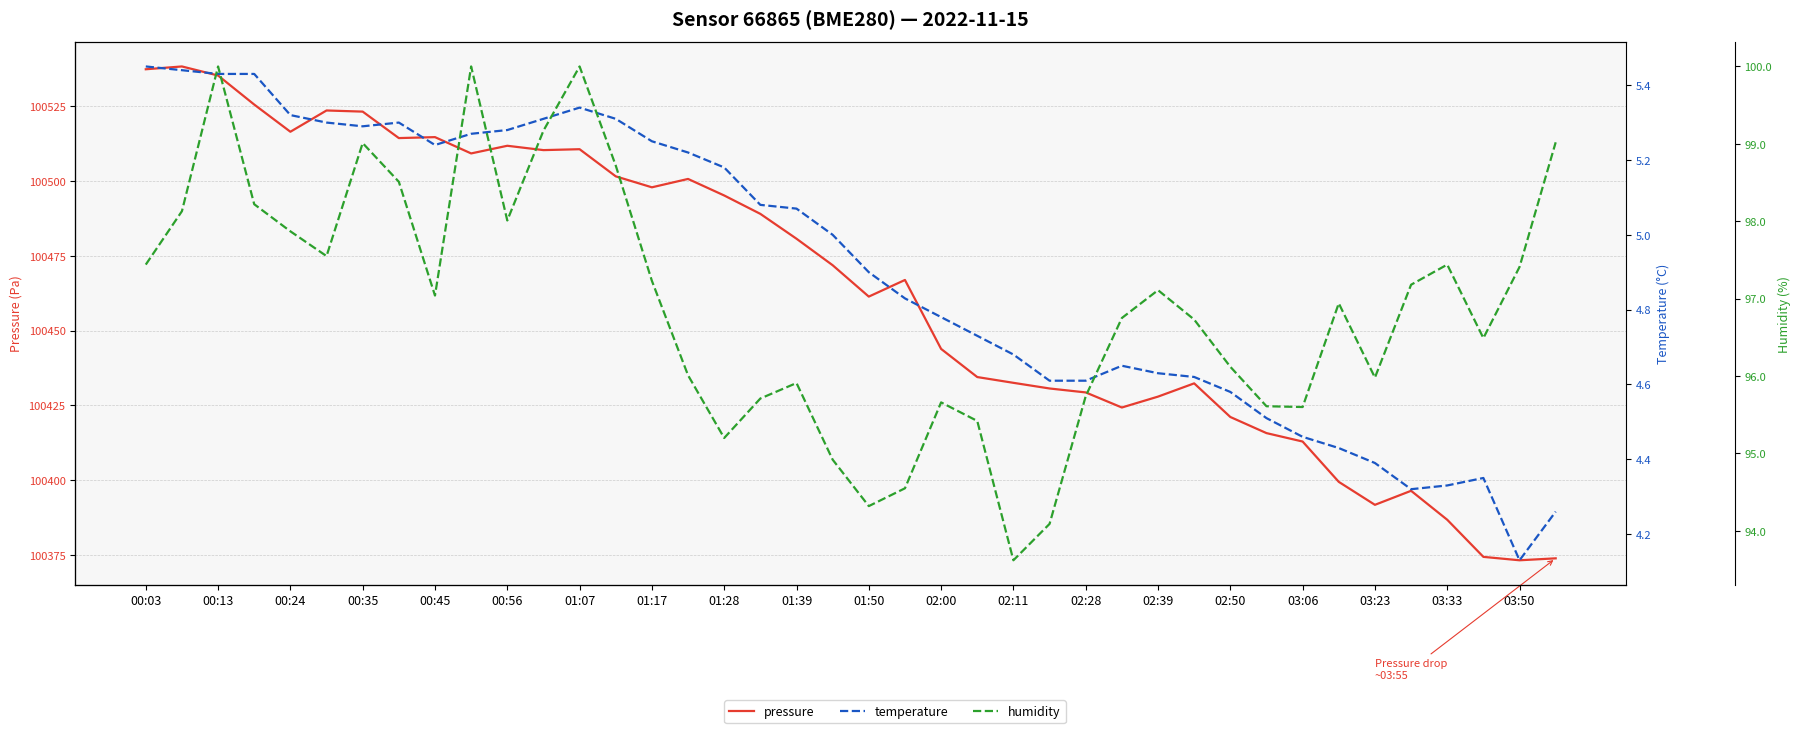

True or false: temperature has a value of 8.2 at 03:23.

False